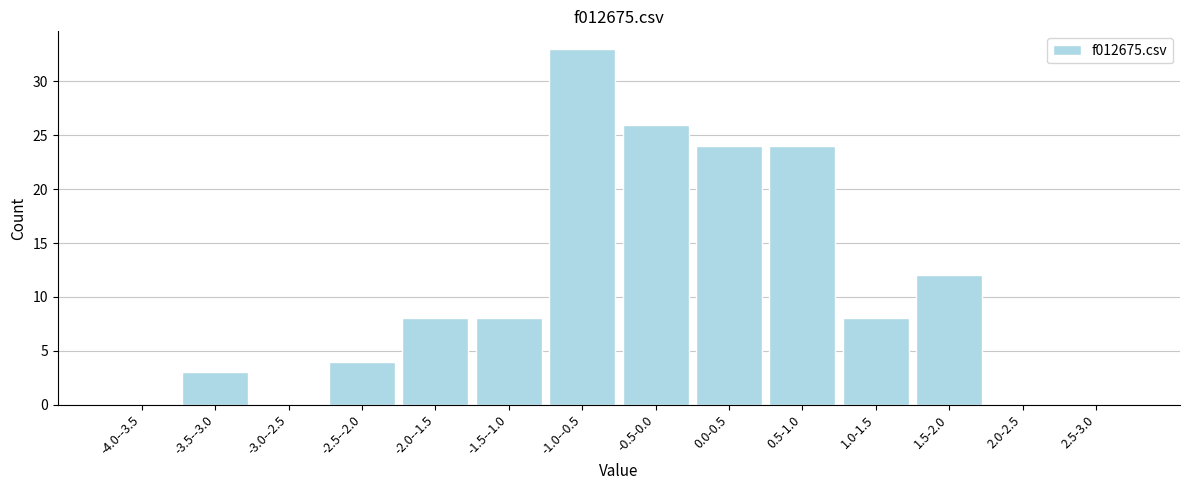

Reading right to left, list all the values displayed in this chart.

2.5-3.0=0	2.0-2.5=0	1.5-2.0=12	1.0-1.5=8	0.5-1.0=24	0.0-0.5=24	-0.5-0.0=26	-1.0--0.5=33	-1.5--1.0=8	-2.0--1.5=8	-2.5--2.0=4	-3.0--2.5=0	-3.5--3.0=3	-4.0--3.5=0